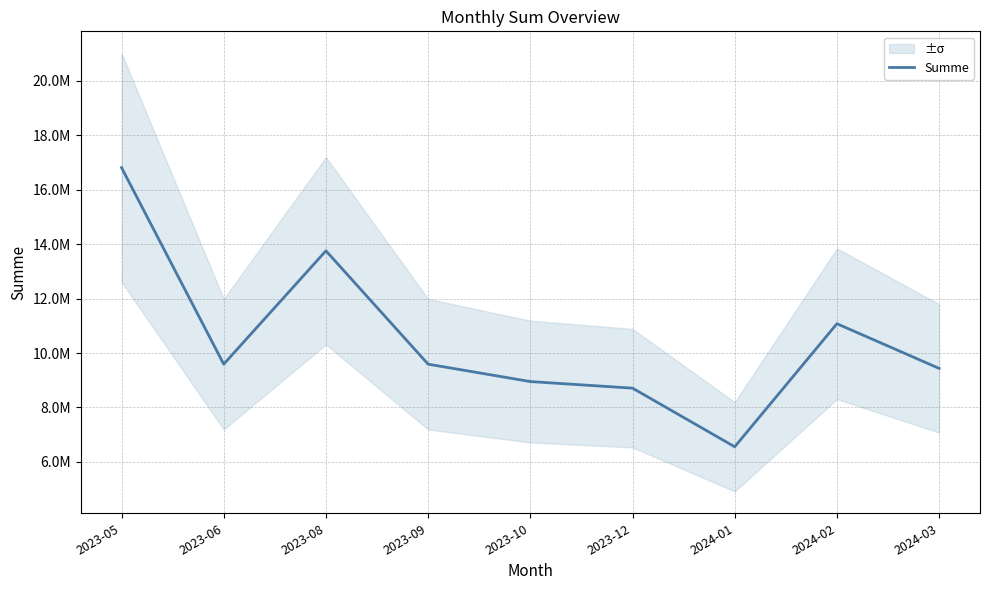

How many data points are above 9590000?

3